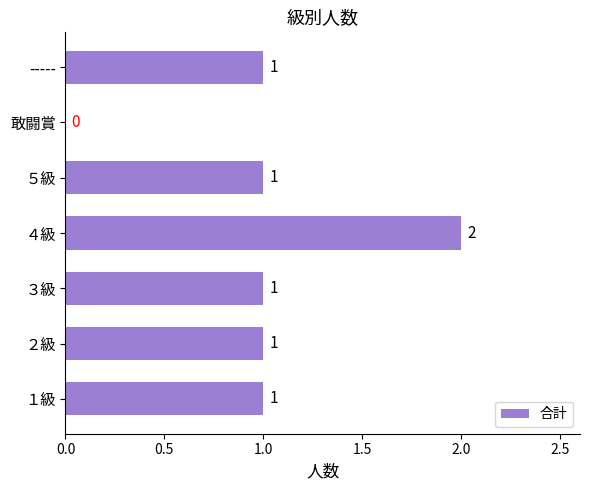

At which category does the chart reach its peak across all series?

４級